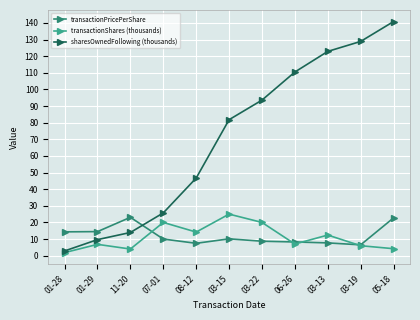

How many lines are shown in the chart?

3